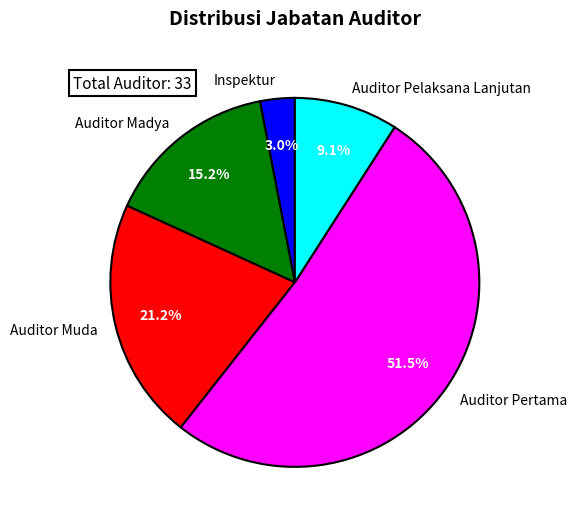

What portion of the pie excludes Auditor Muda?

78.8%